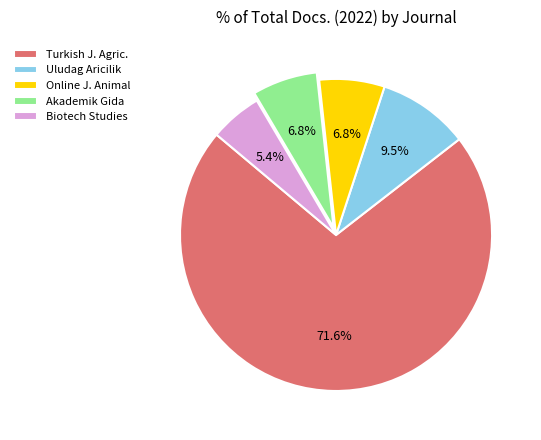

Which category accounts for the majority?

Turkish J. Agric.